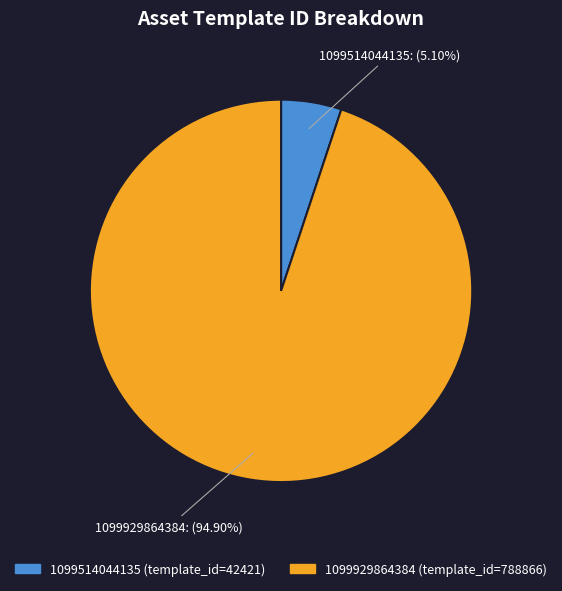

What is the smallest slice in the pie chart?

1099514044135